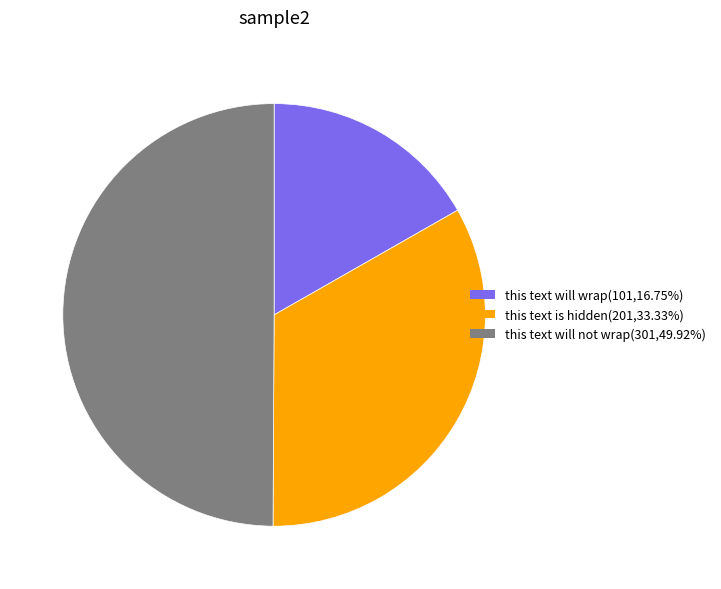

Is the sum of this text will wrap(101,16.75%) and this text will not wrap(301,49.92%) greater than half?

Yes